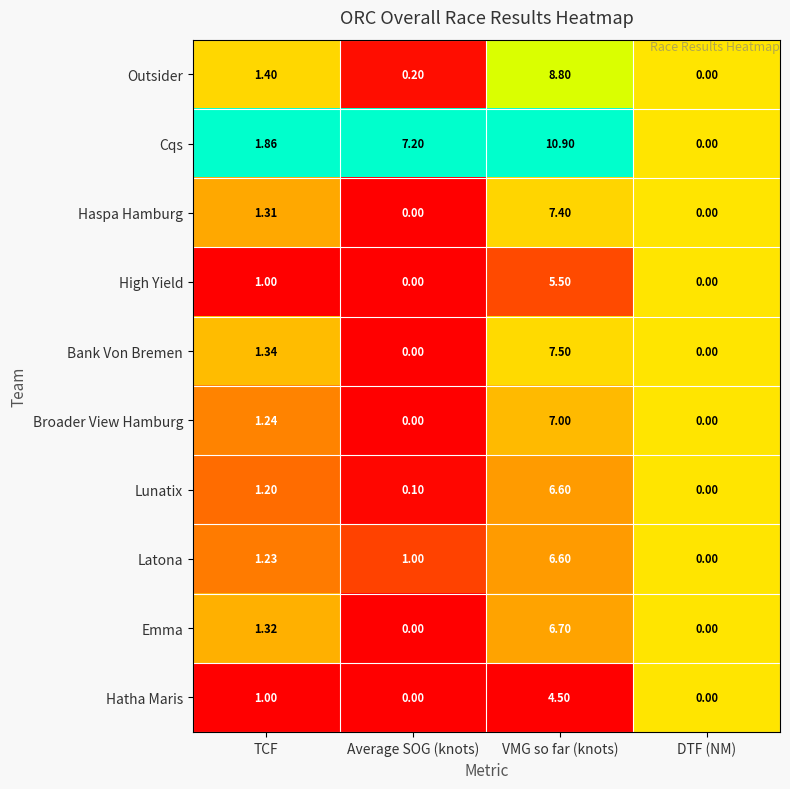

List the labels in order of Outsider value, smallest first.

DTF (NM), Average SOG (knots), TCF, VMG so far (knots)